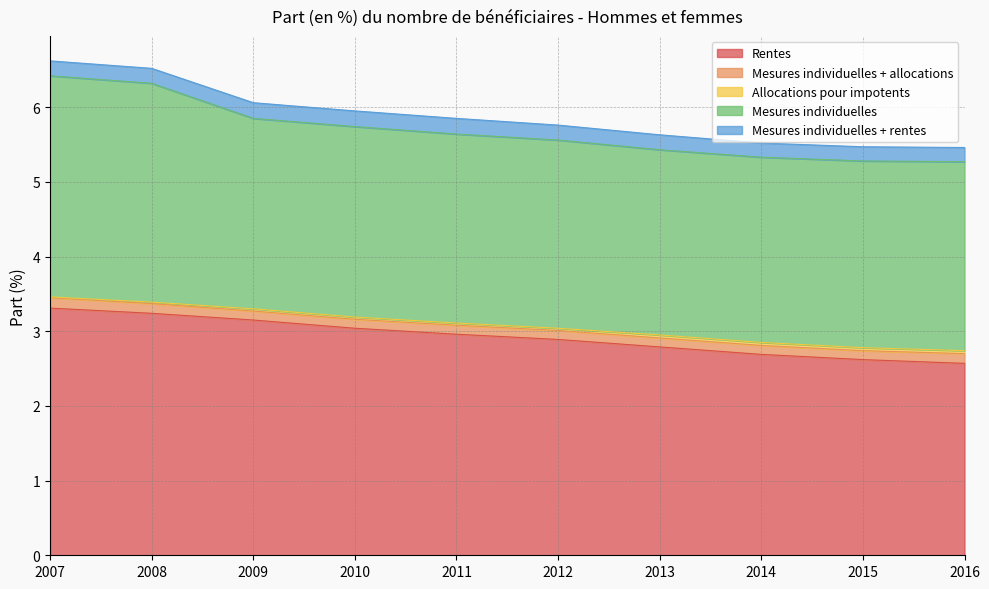

Between 2007 and 2013, which series saw the biggest shift?

Rentes